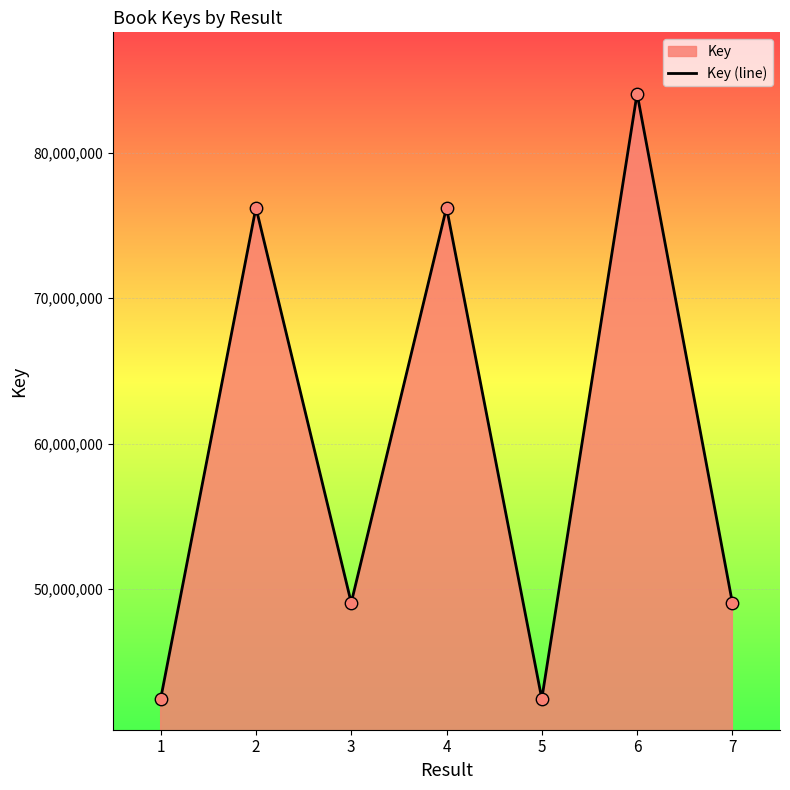

Which has a higher value, 1 or 4?

4